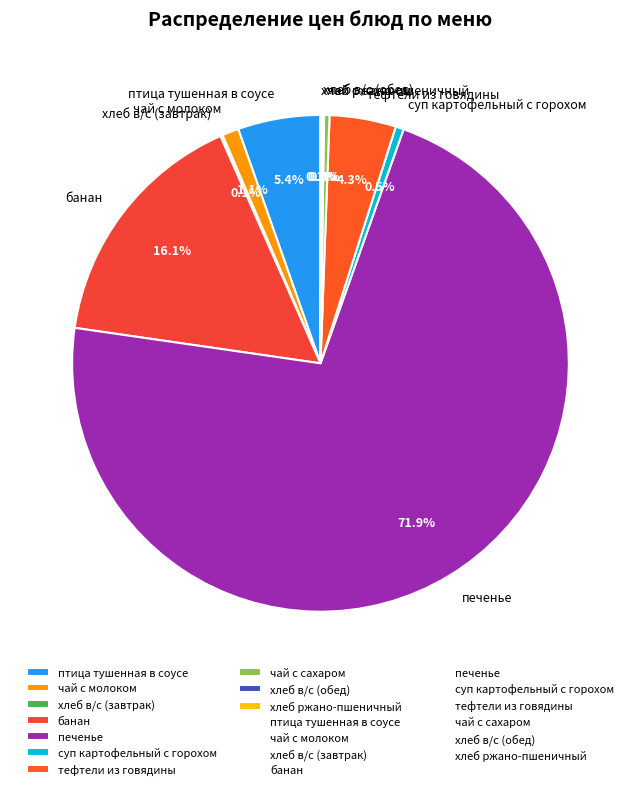

Is there a majority slice in this chart?

Yes